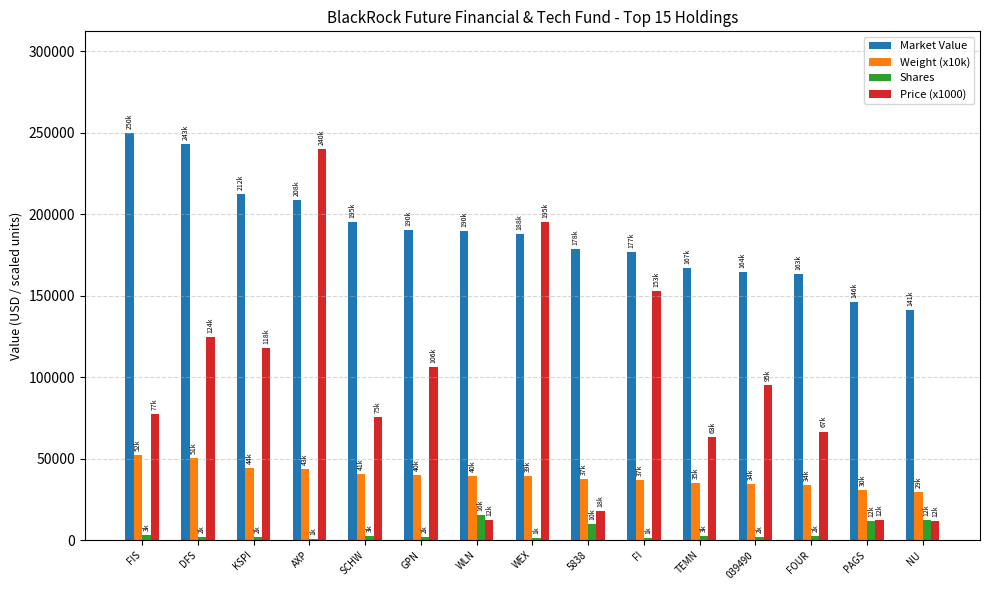

Where is Market Value nearest to the value 195497?

SCHW